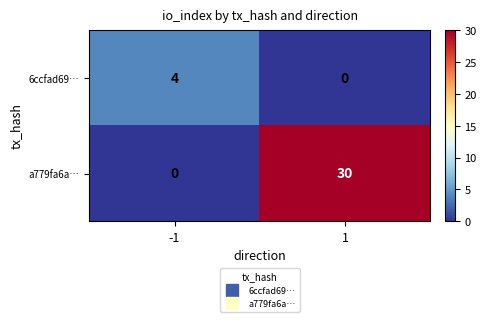

How many values in 6ccfad69… are above zero?

1